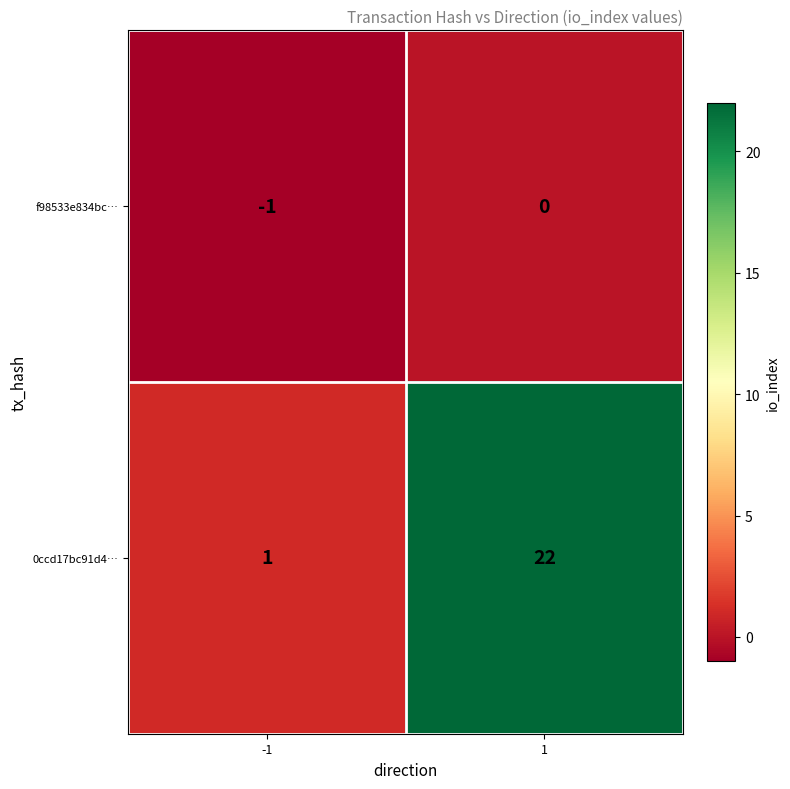

How many data points does each series have?

2